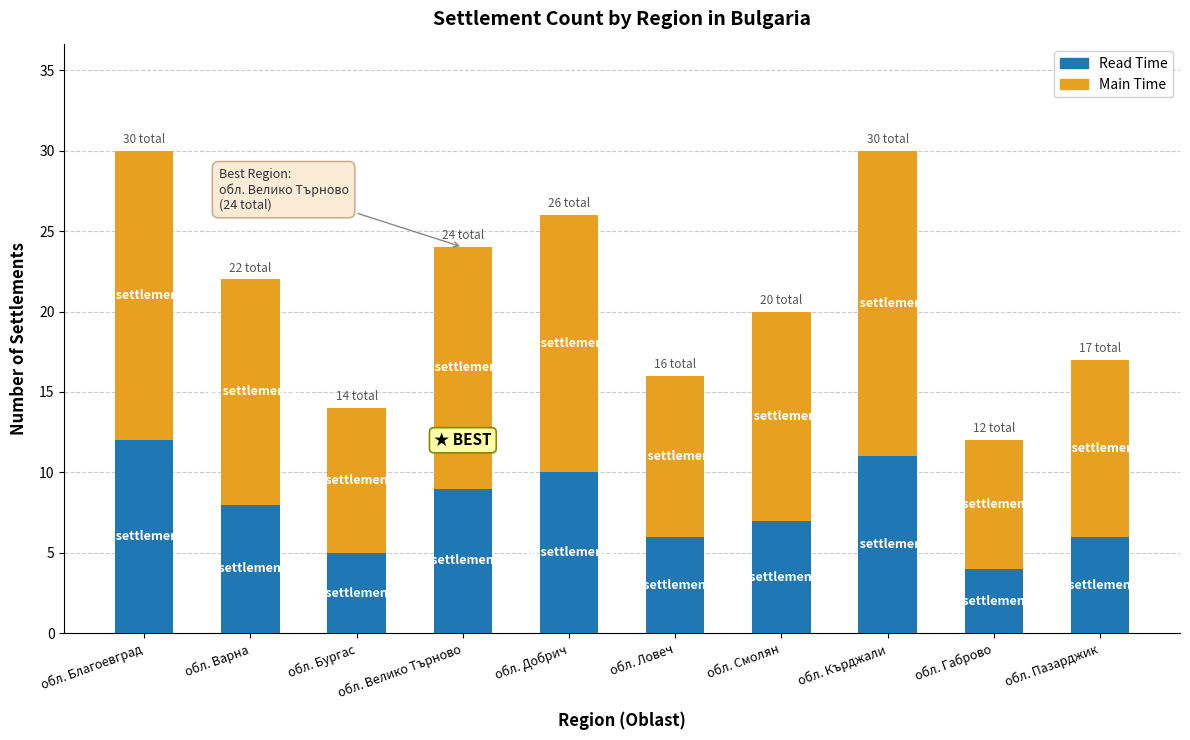

Is it true that Read Time equals 10 at обл. Добрич?

True